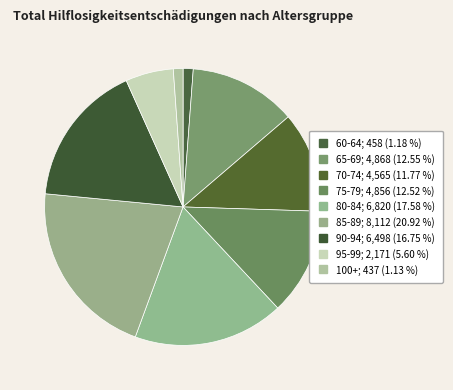

The 85-89 slice represents 34% of the pie. True or false?

False